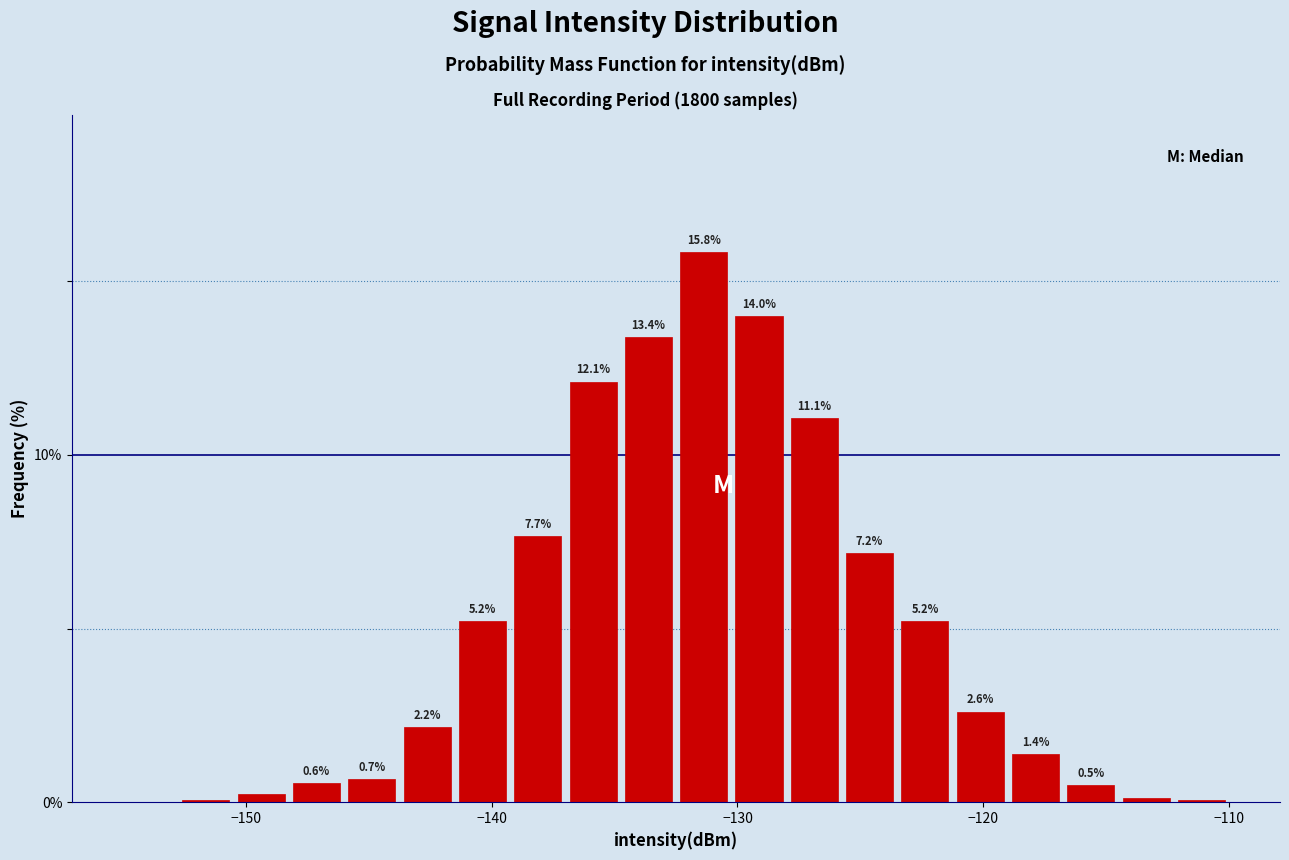

Around what value on the x-axis is the tallest bar? Give the approximate position of its centre, as read against the axis.

-131